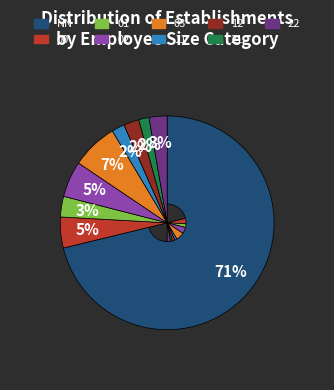

Count the number of slices in the pie.

9